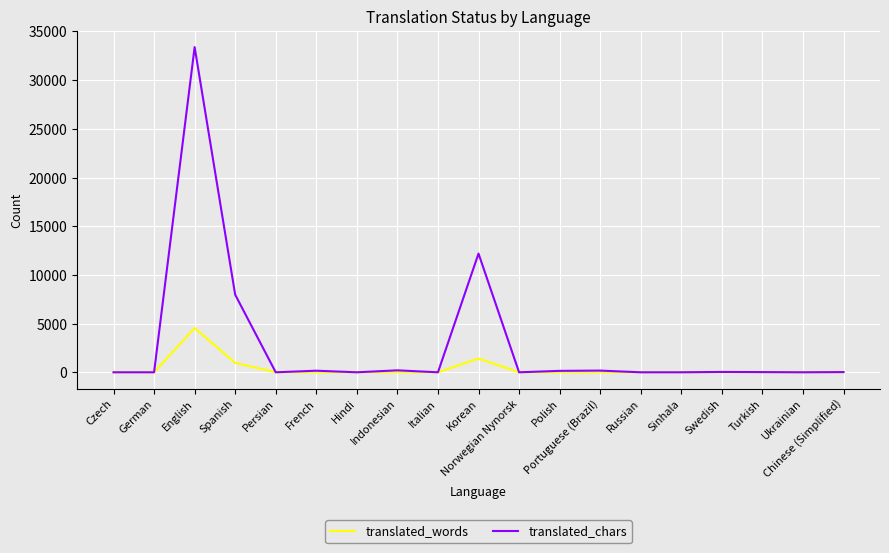

What are all the series names shown in the legend?

translated_words, translated_chars